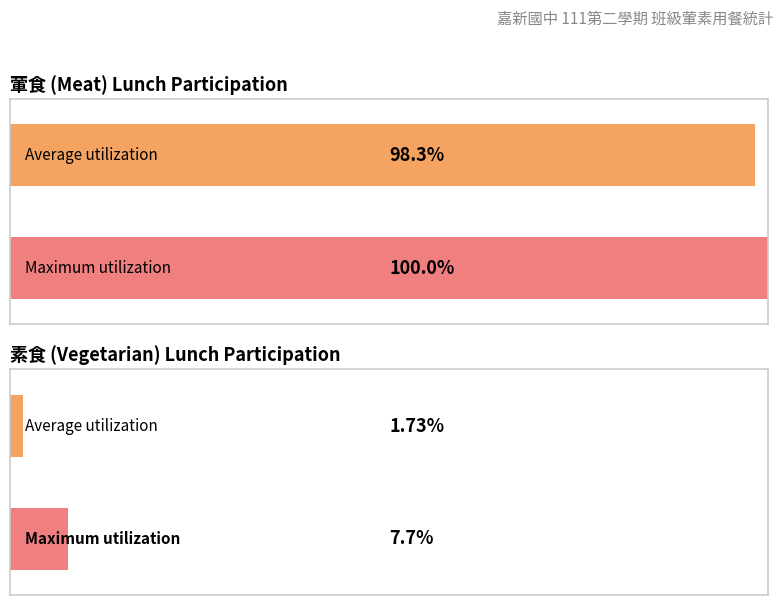

Are the bars horizontal?

Yes